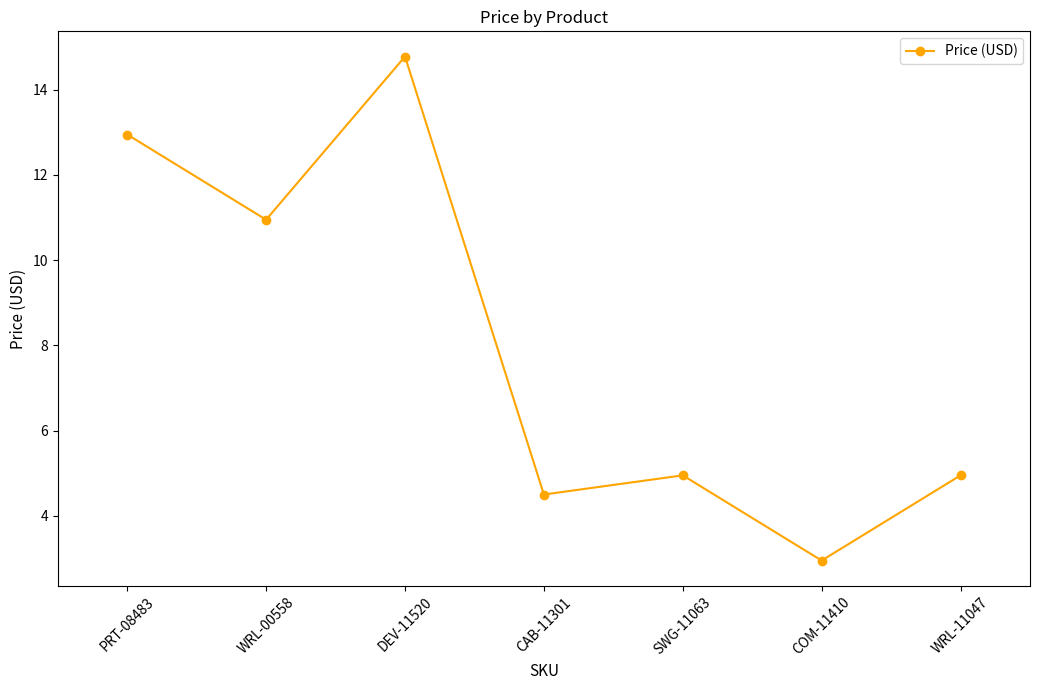

How many lines are shown in the chart?

1